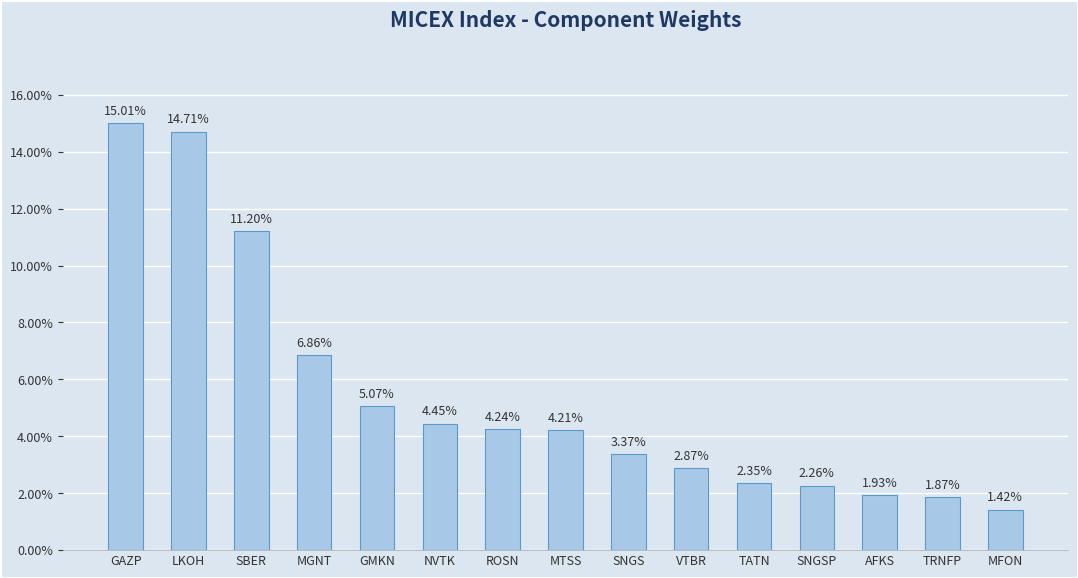

Which label corresponds to the smallest value in the chart?

MFON